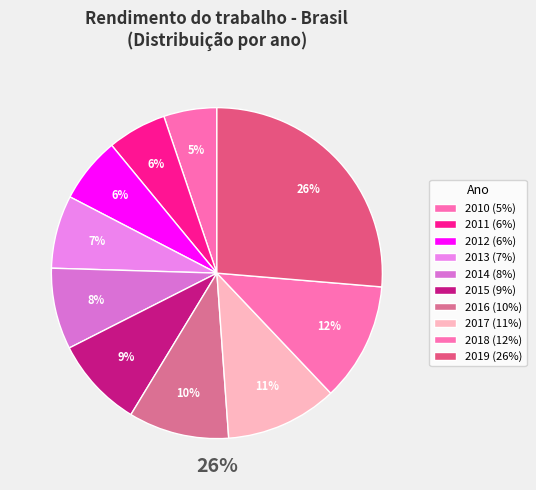

Combined, do 2017 and 2018 account for over 50%?

No